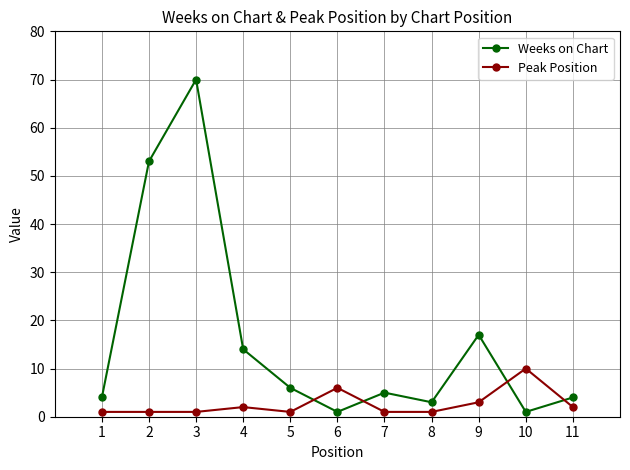

What are all the series names shown in the legend?

Weeks on Chart, Peak Position